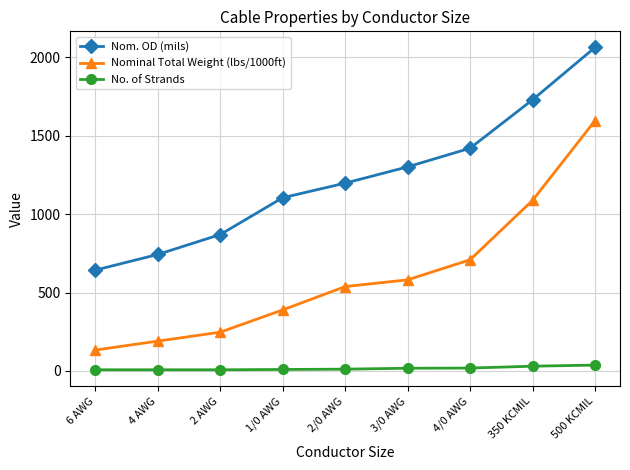

True or false: Nom. OD (mils) has more than 2 interior local peaks.

False